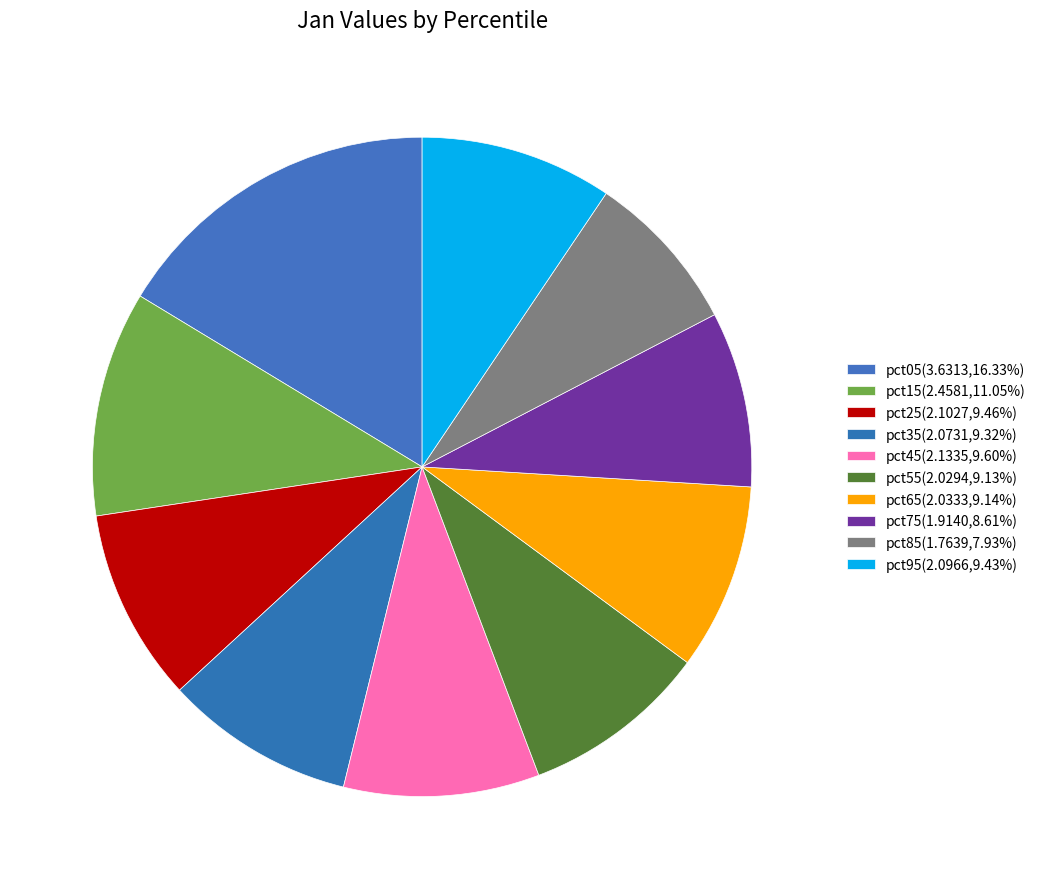

Is there a majority slice in this chart?

No